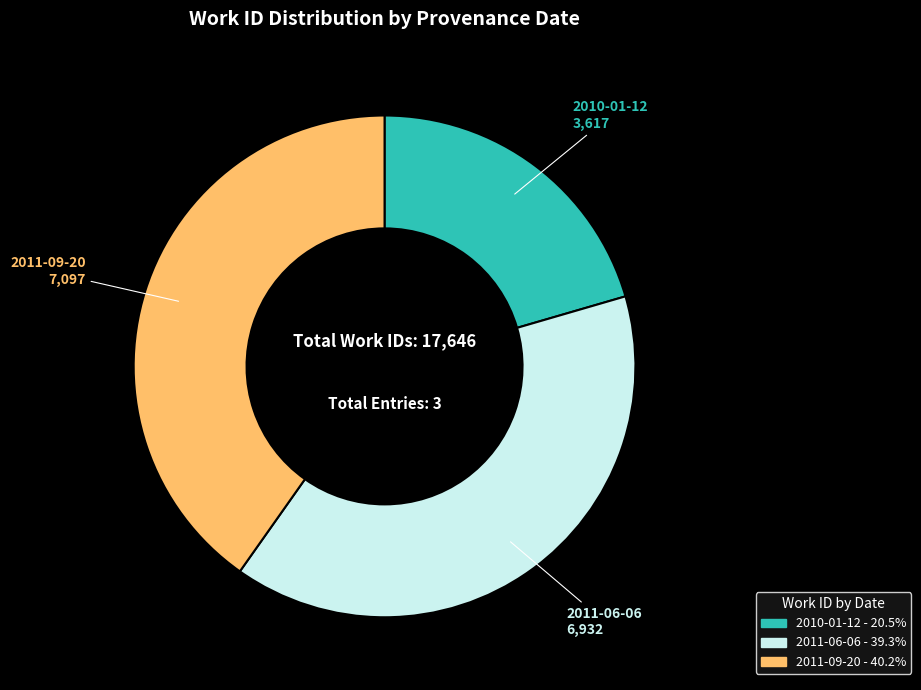

Between 2011-09-20 and 2011-06-06, which is larger?

2011-09-20